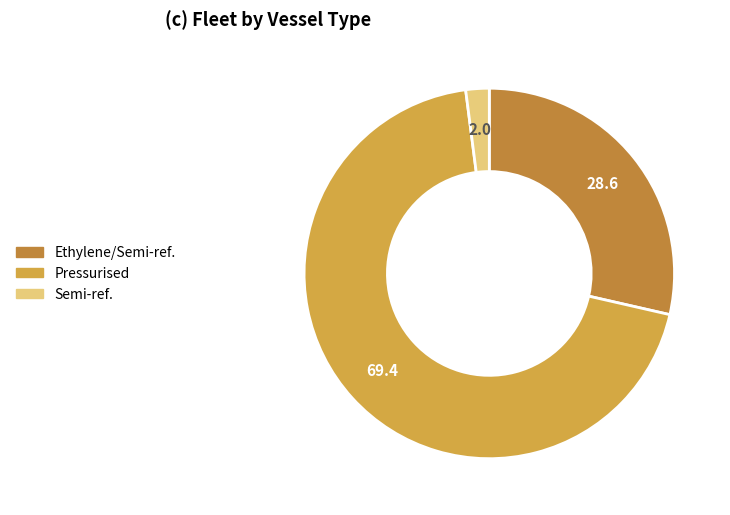

Does Pressurised account for over 50% of the chart?

Yes